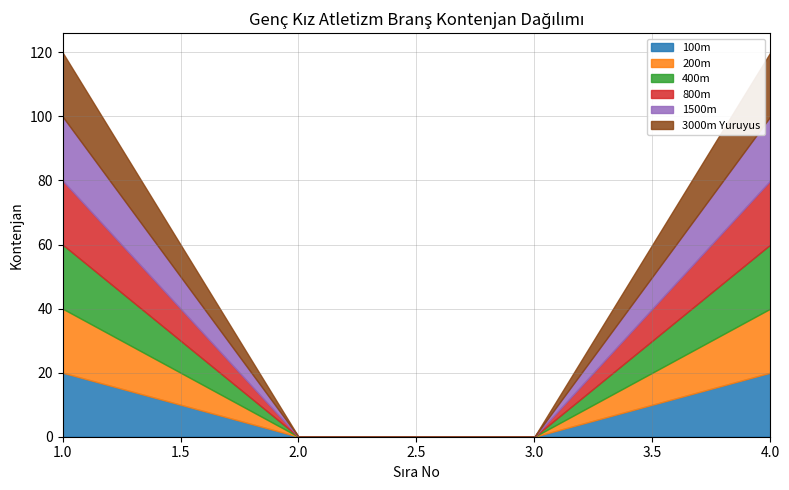

What is the value of the 200m point at the 1st from the left?

20